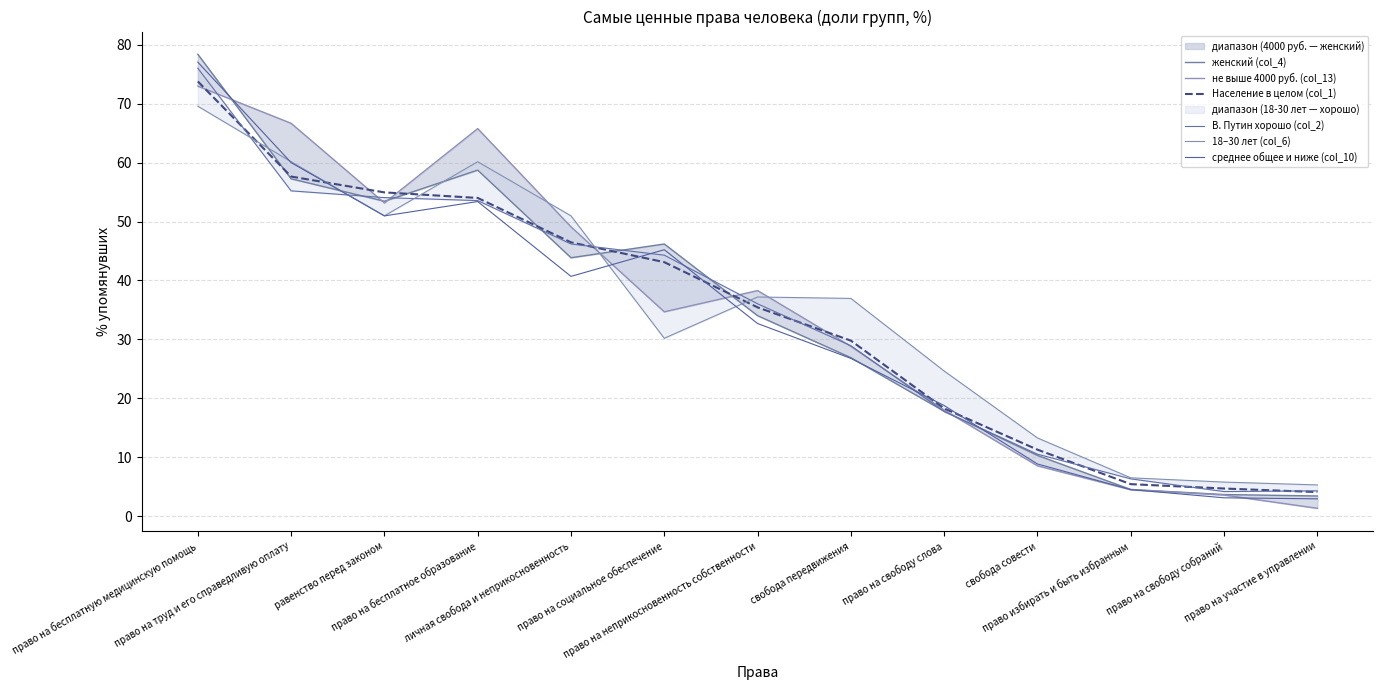

Where does the среднее общее и ниже (col_10) series first go above 32?

право на бесплатную медицинскую помощь